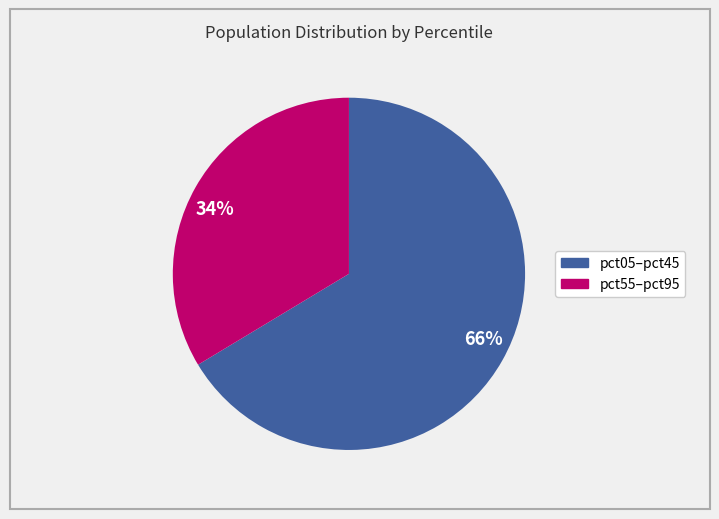

Which slice is the smallest?

34%